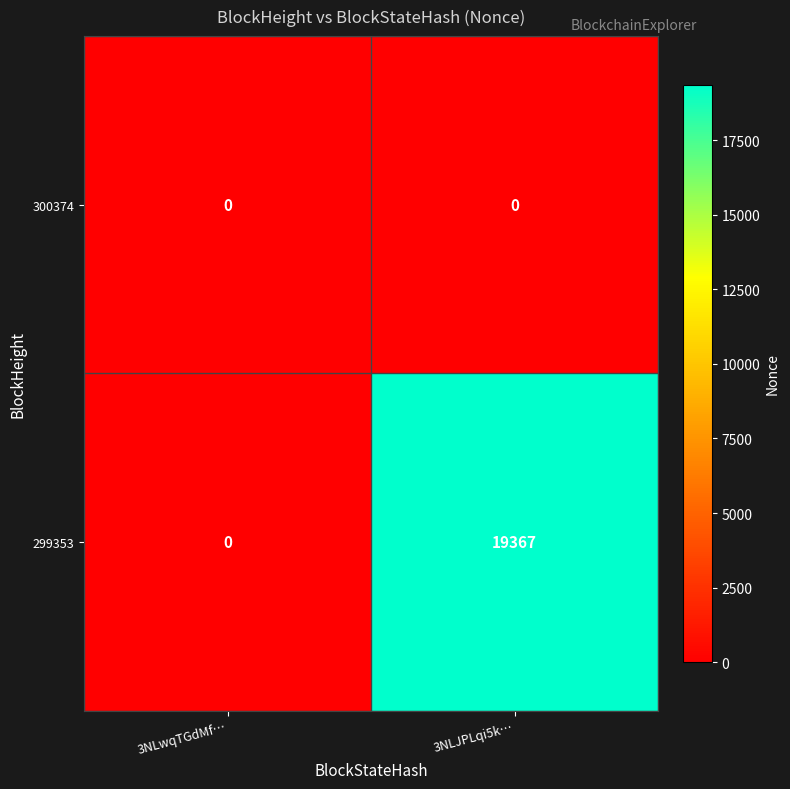

The 299353 series shows 33553 at 3NLJPLqi5k…. True or false?

False